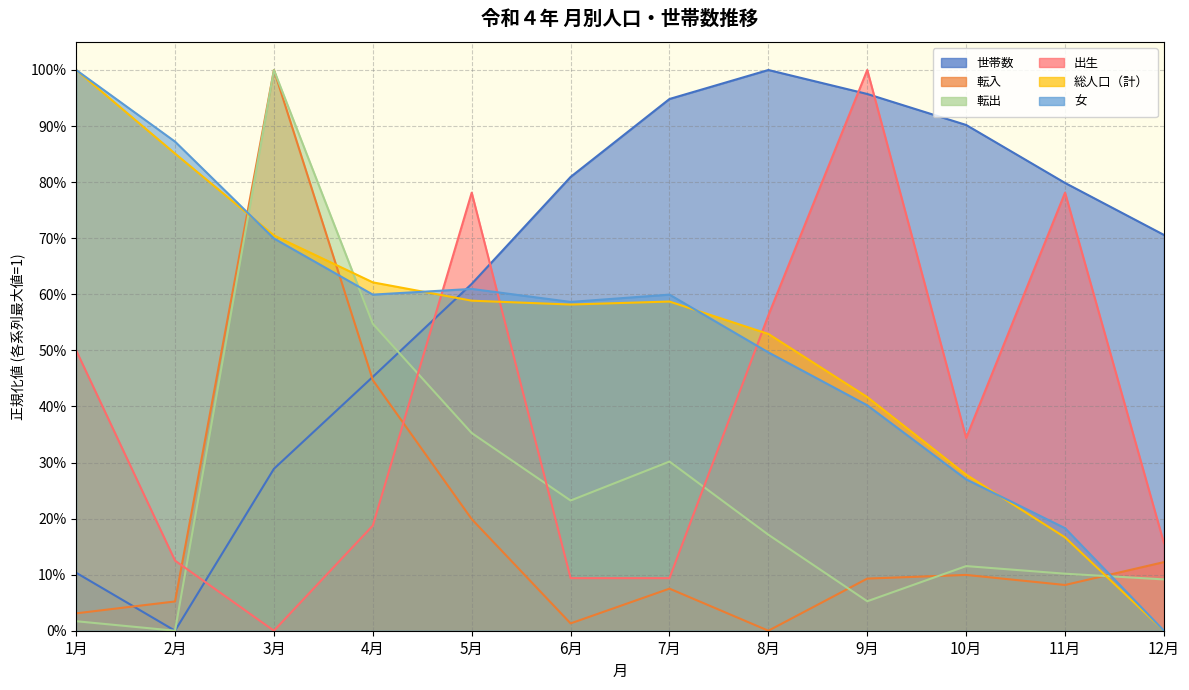

Rank the series by their maximum value, from highest to lowest.

総人口（計）, 女, 転入, 転出, 世帯数, 出生